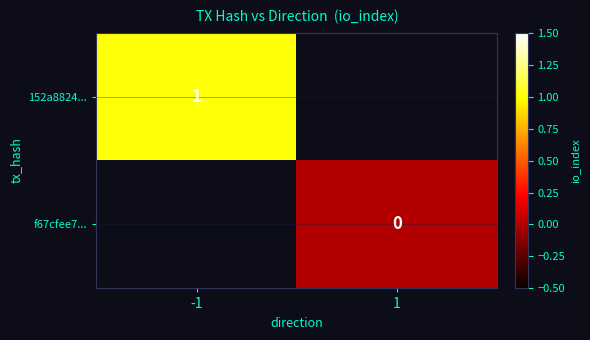

How many series are shown in this chart?

2